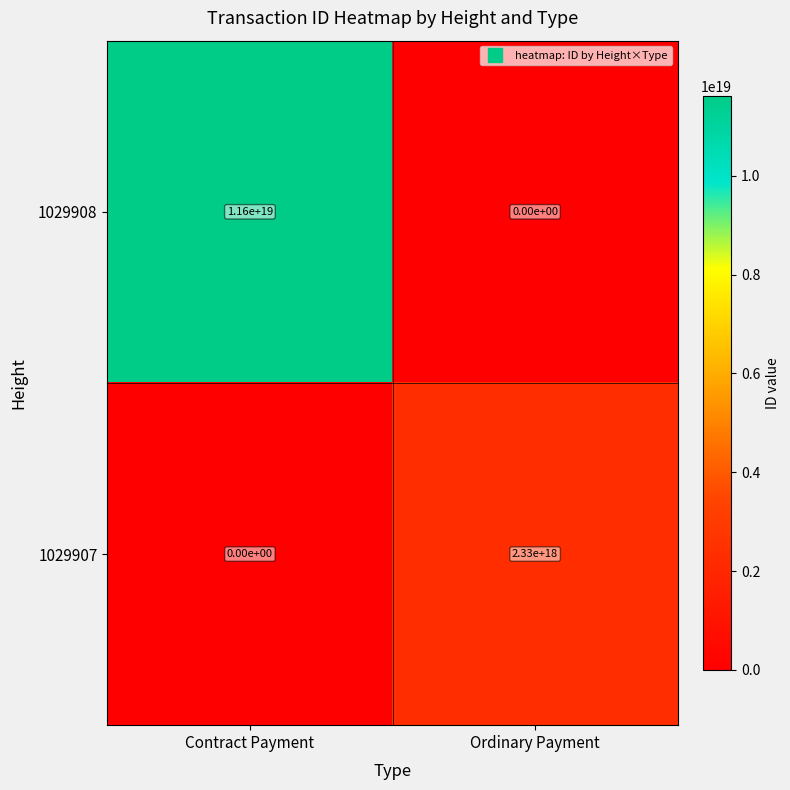

Which series has the largest range (max minus min)?

1029908